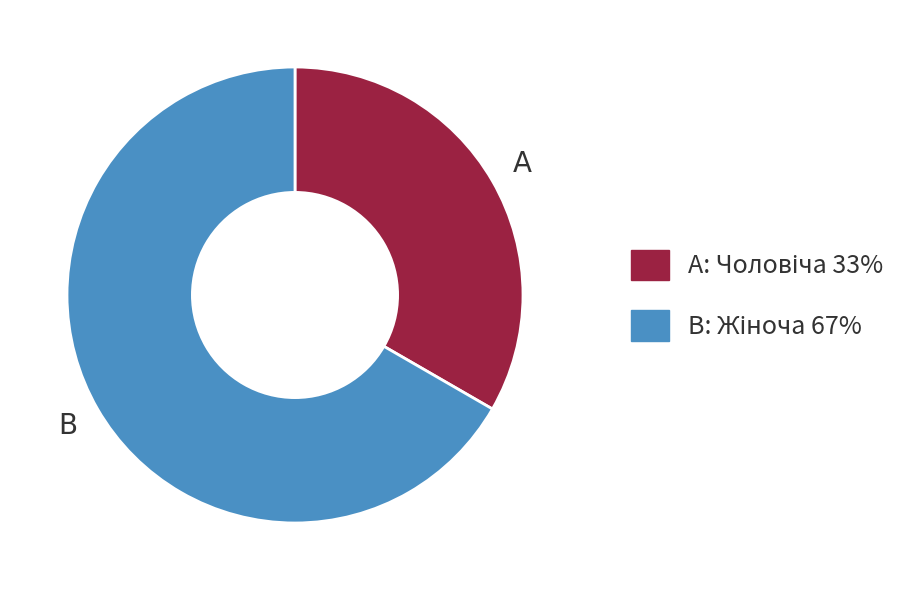

Does any single category account for the majority?

Yes